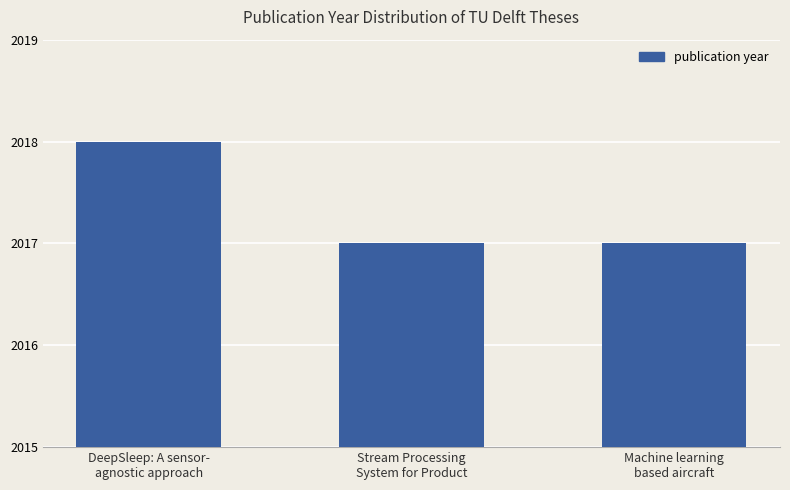

The chart shows a value of 2018 at DeepSleep: A sensor-
agnostic approach. True or false?

True